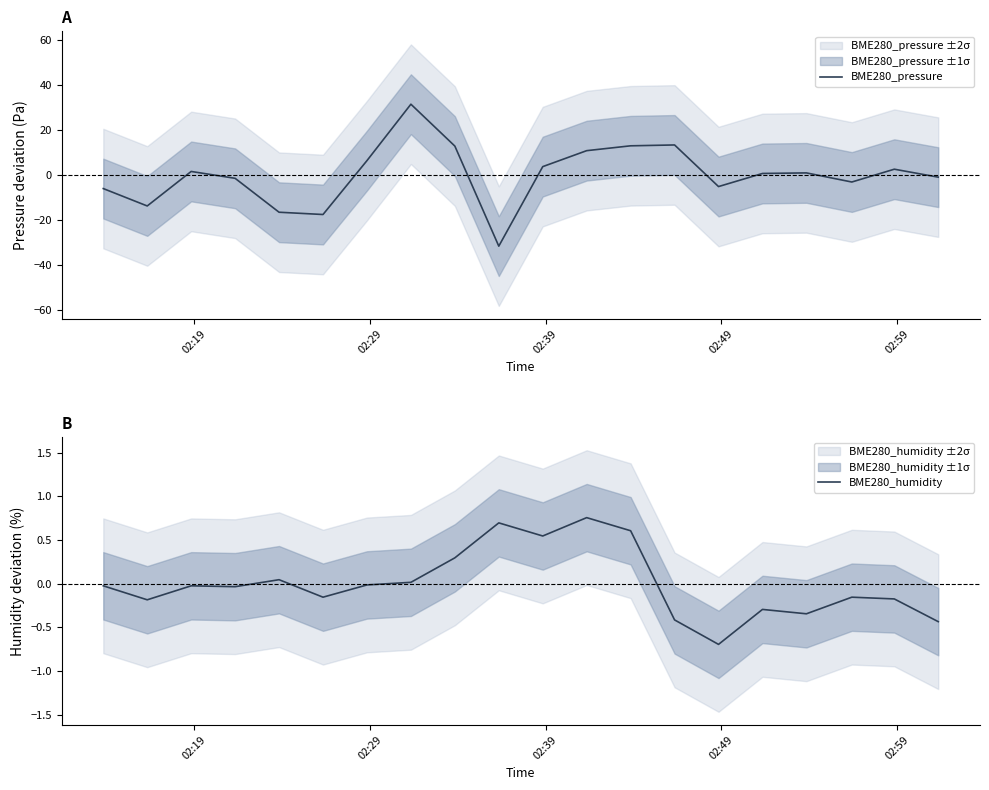

The value of BME280_humidity at 02:19 is -0.0. True or false?

True